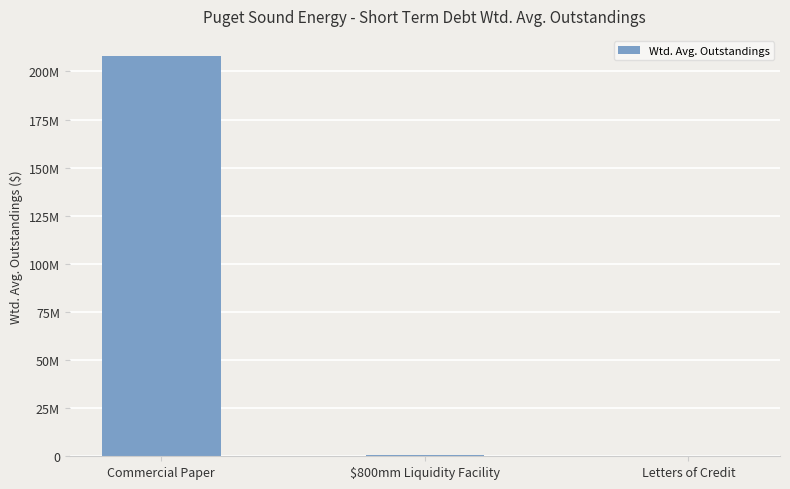

How many data points are less than 767123?

1